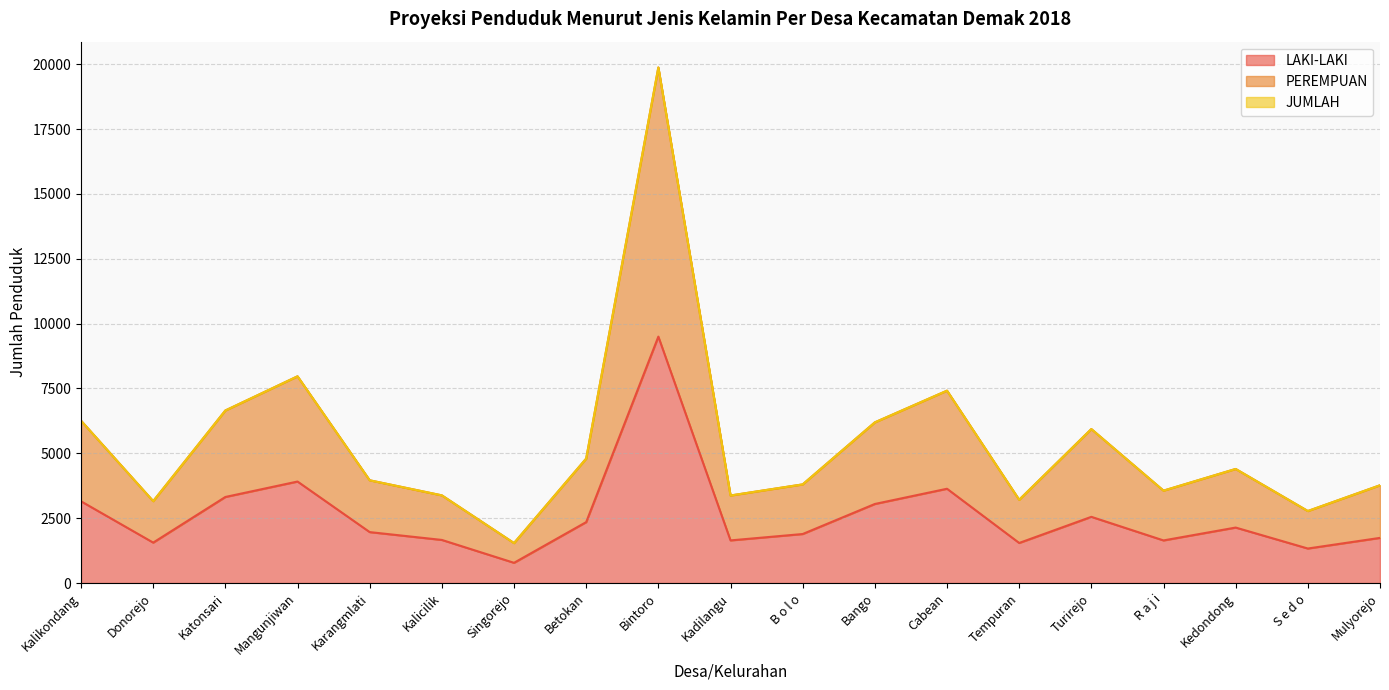

What is the label of the 10th point from the right?

Kadilangu